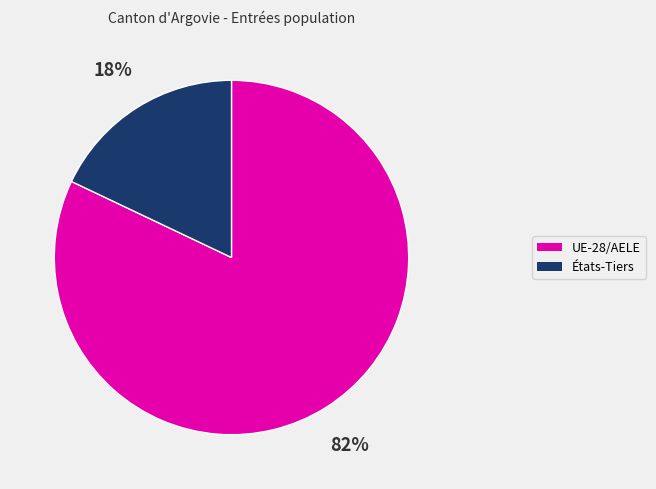

To the nearest percent, what portion does États-Tiers represent?

18%